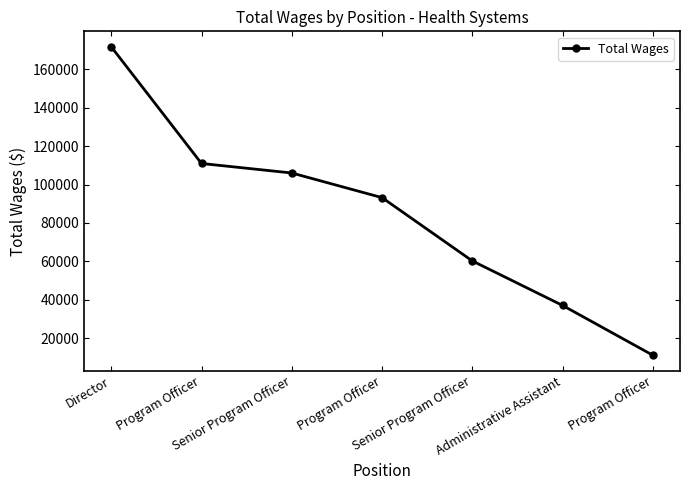

What is the sum of all values?

590310